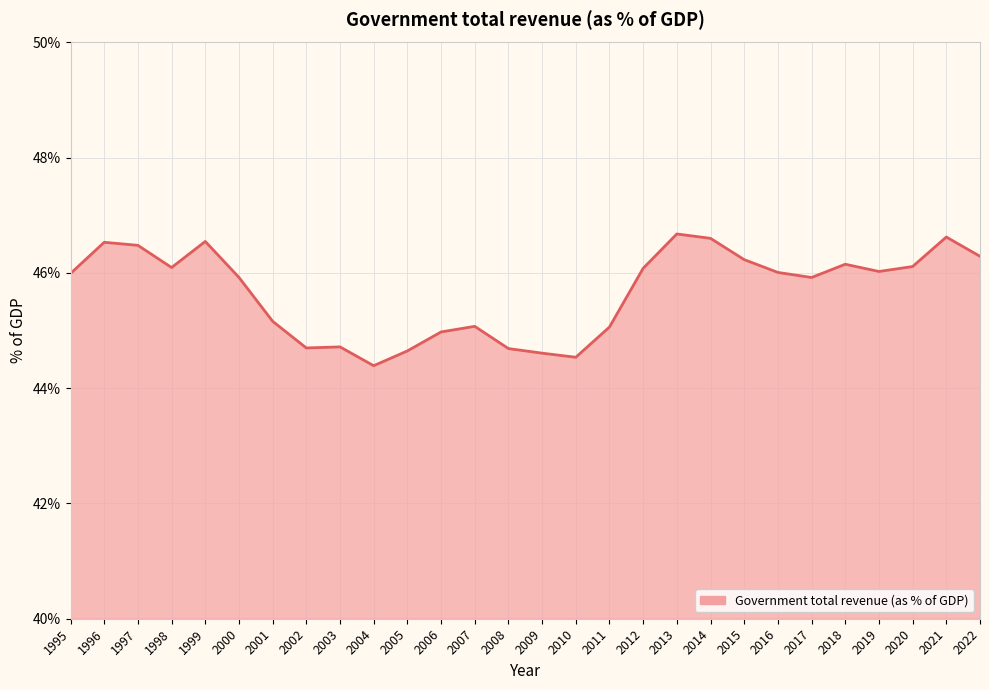

What is the smallest value displayed?

44.4